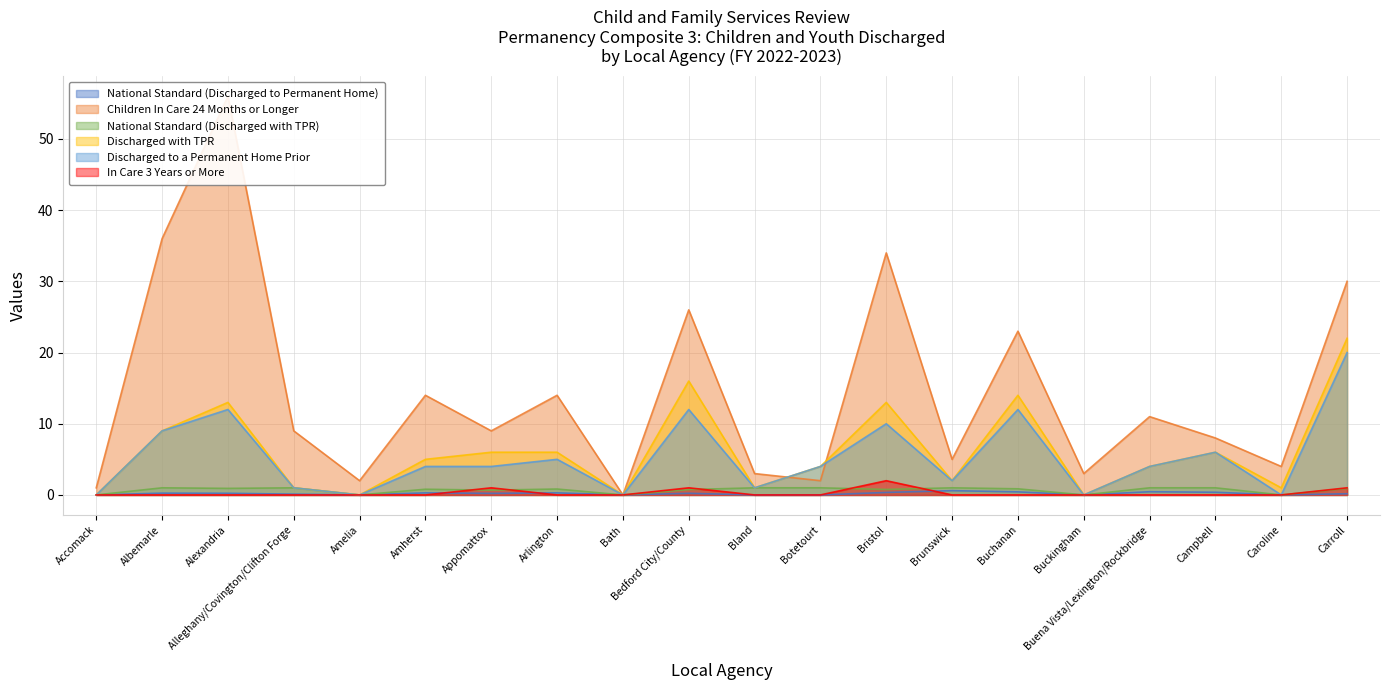

List the series in order of their peak value, lowest first.

National Standard (Discharged to Permanent Home), National Standard (Discharged with TPR), In Care 3 Years or More, Discharged to a Permanent Home Prior, Discharged with TPR, Children In Care 24 Months or Longer